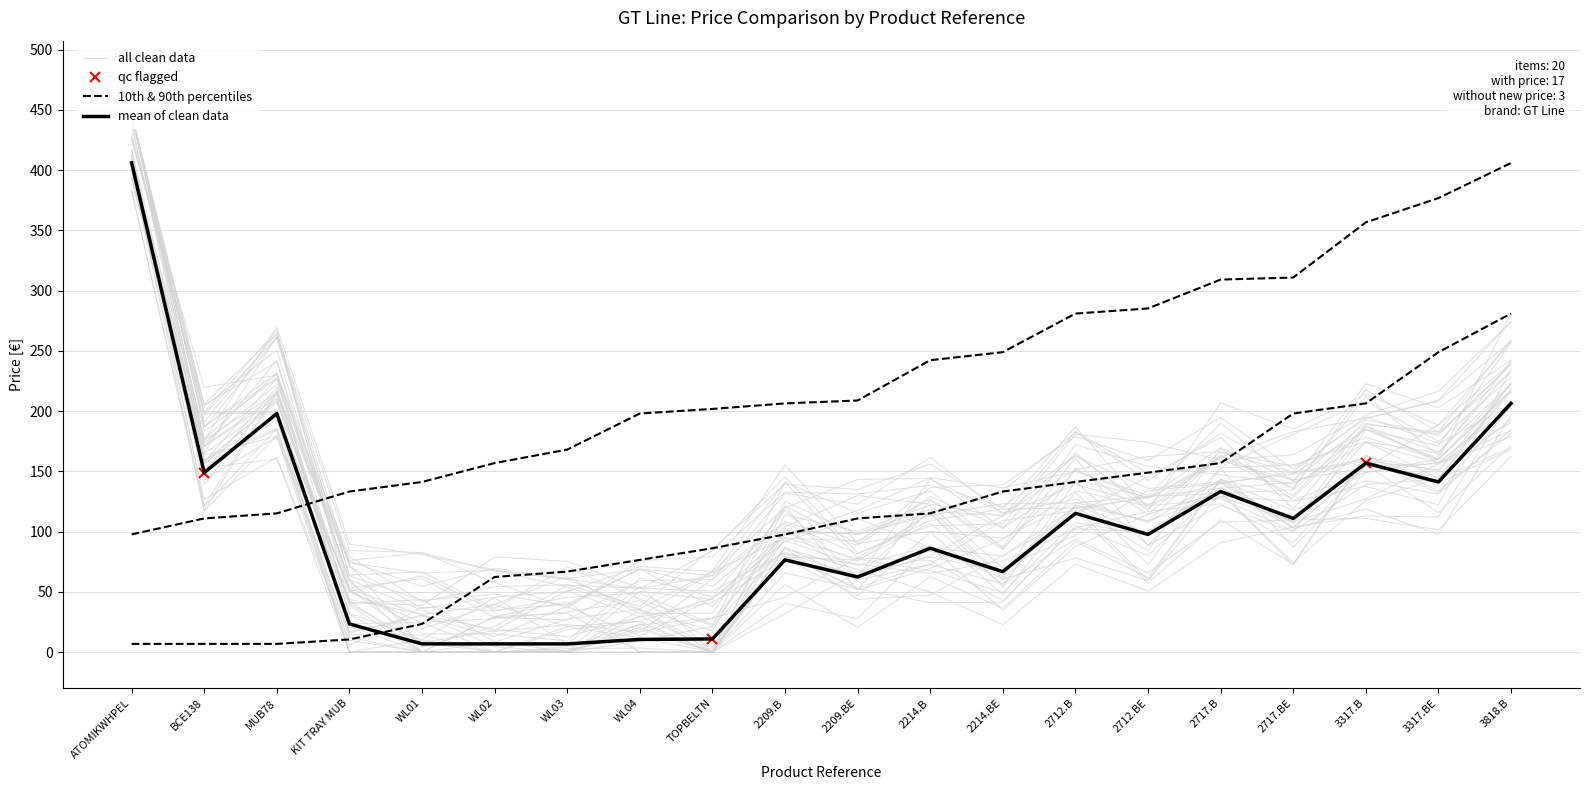

True or false: p10 has more than 0 points higher than both neighbors.

False